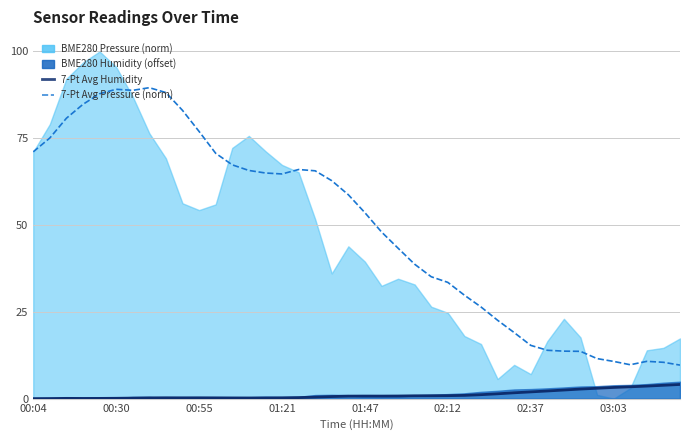

What is the highest value of the 7-Pt Avg Pressure (norm) series?

89.6